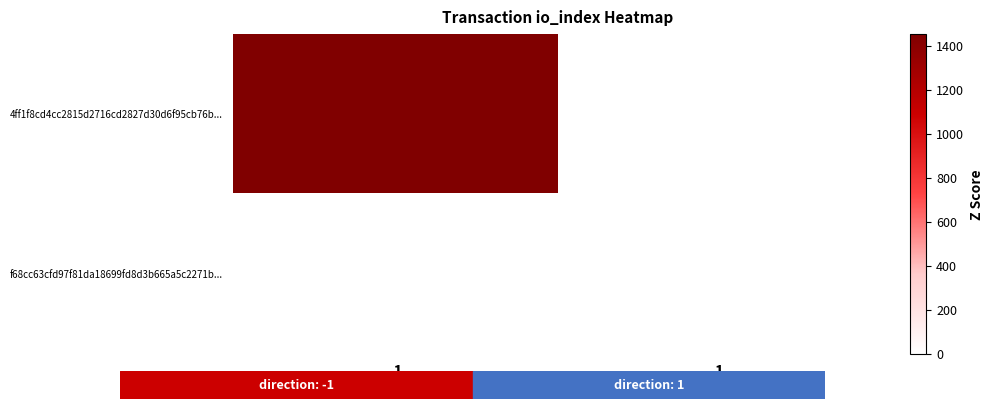

How many data points does each series have?

2